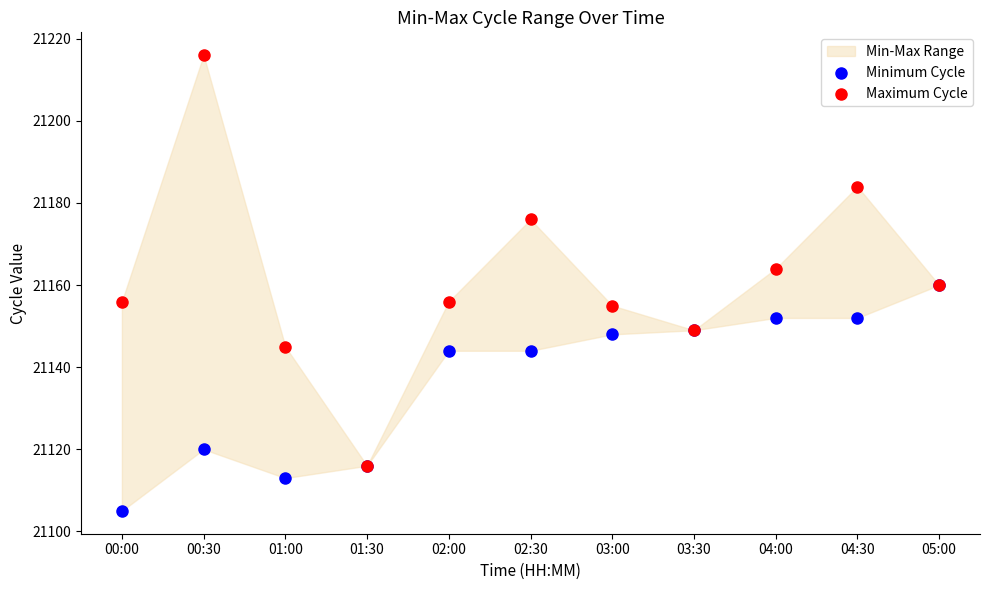

In the Maximum Cycle series, what Y value is closest to 21166?

21164